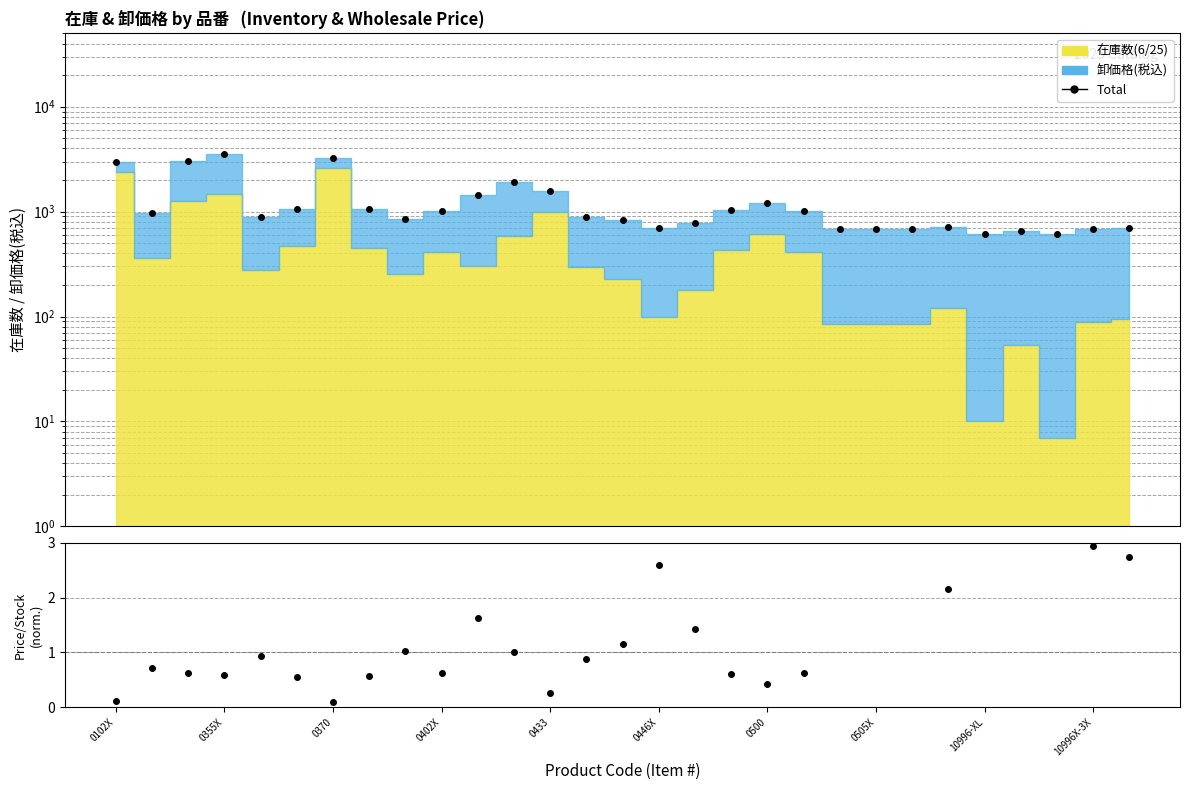

How many lines are shown in the chart?

2